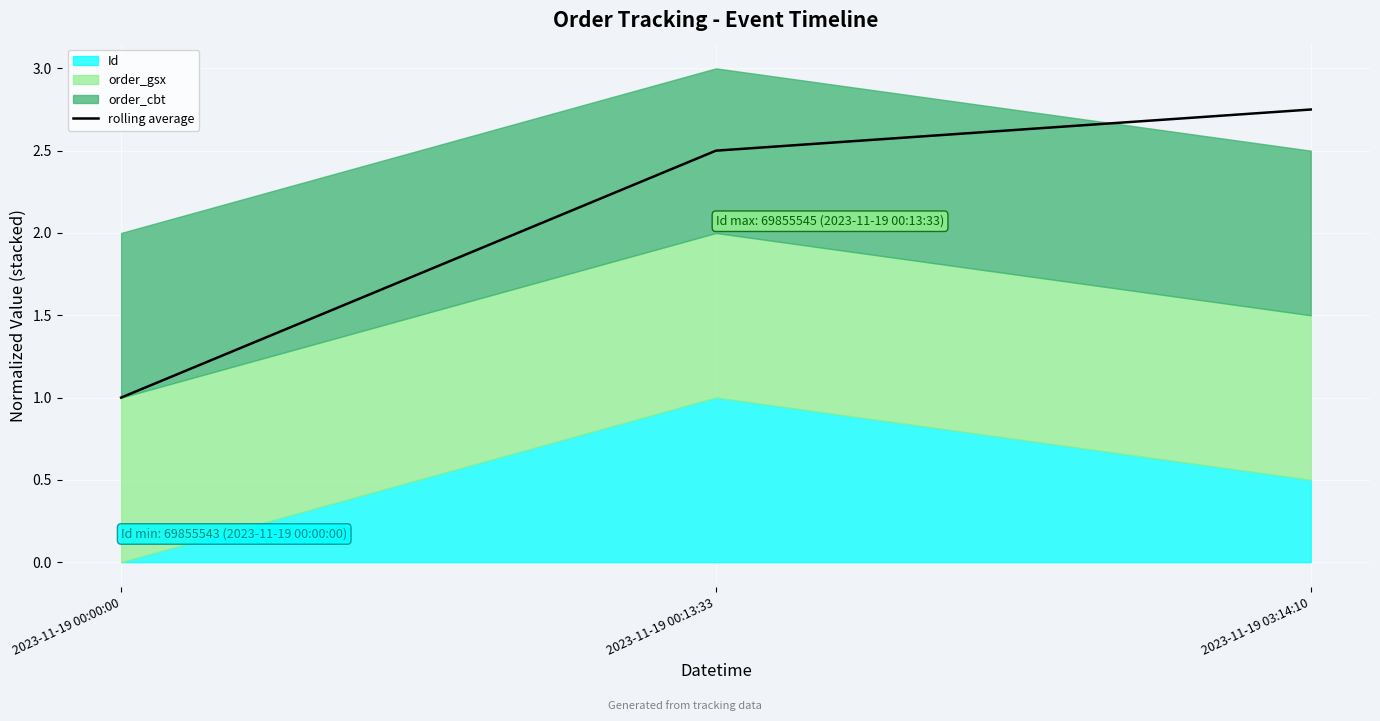

How many values are between 1 and 2?

1